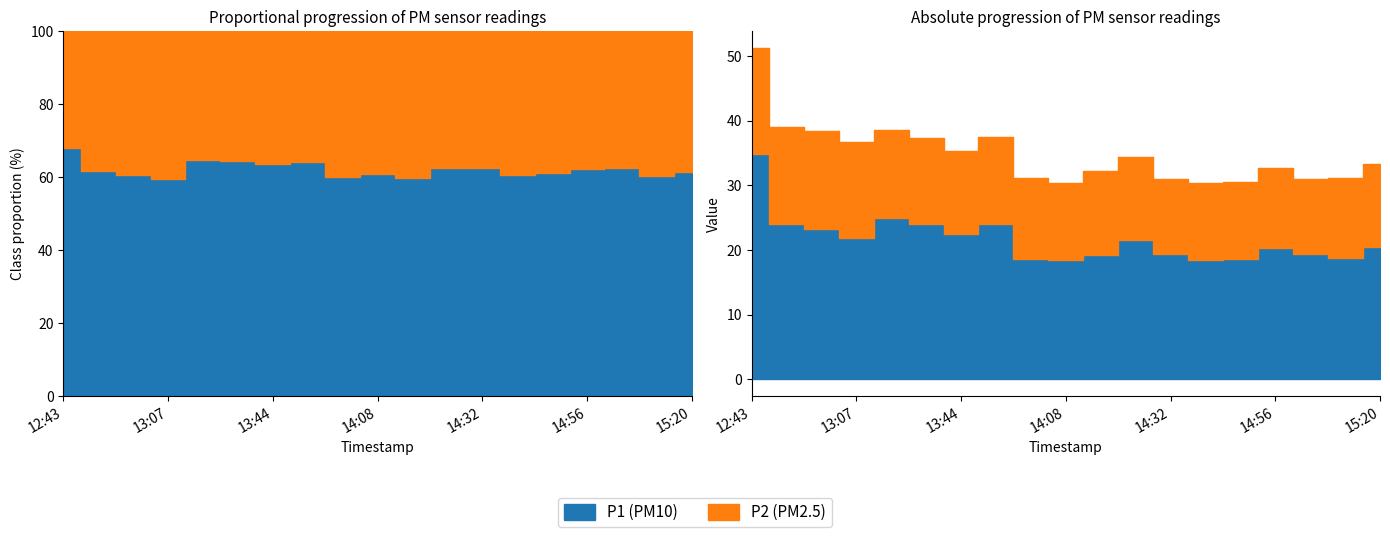

Is it true that P2 equals 23.3 at 13:36?

False